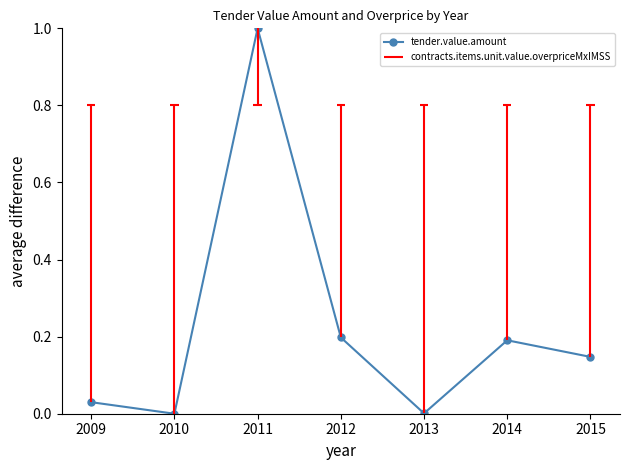

What is the maximum value shown in the chart?

1.0